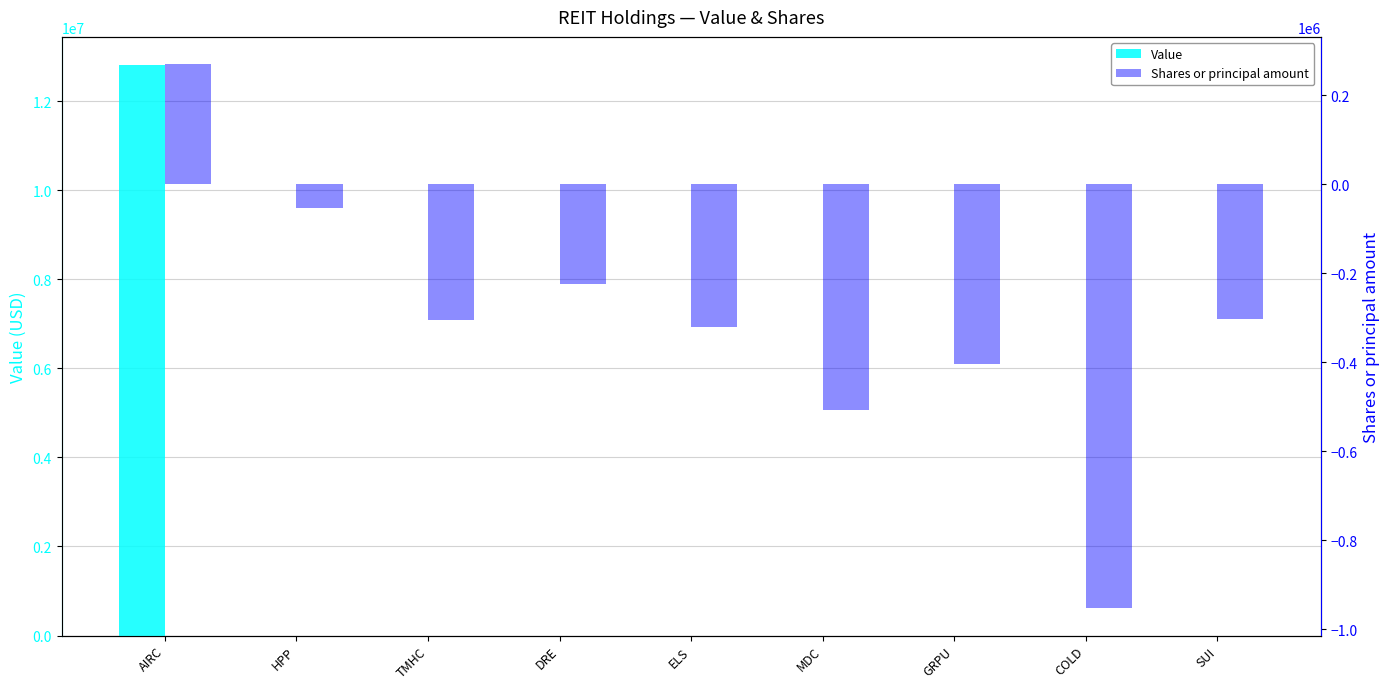

At which category is the sum across all series the highest?

AIRC